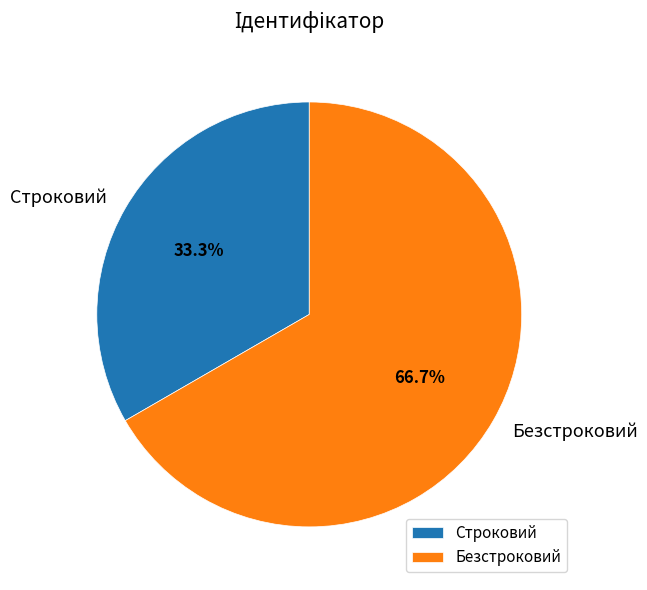

Which category accounts for the majority?

Безстроковий